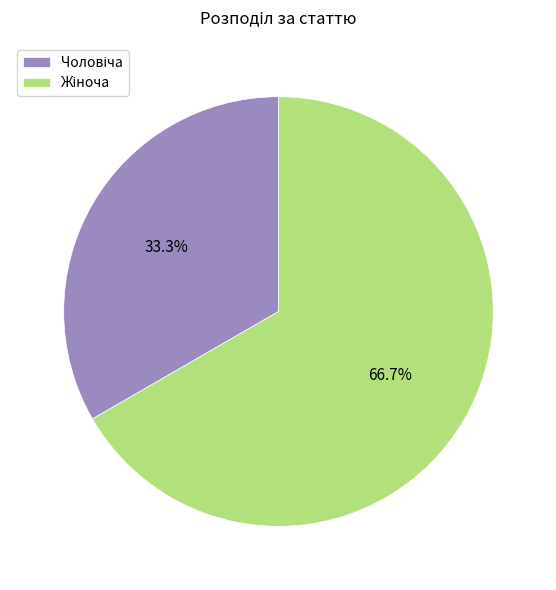

How many slices are in this pie chart?

2